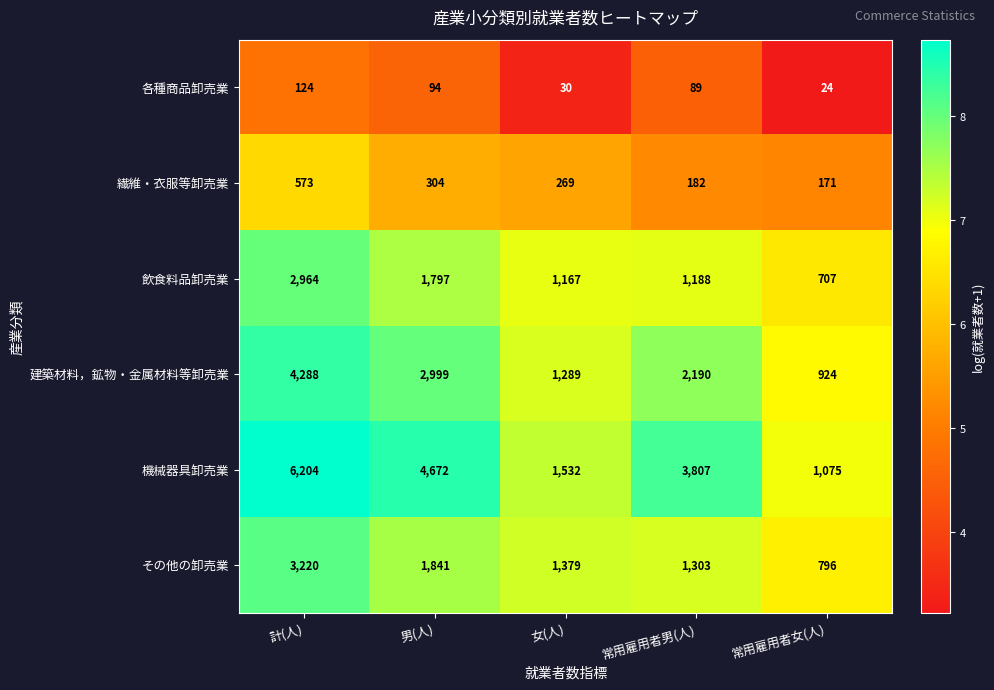

Which category has the highest value across all series?

計(人)